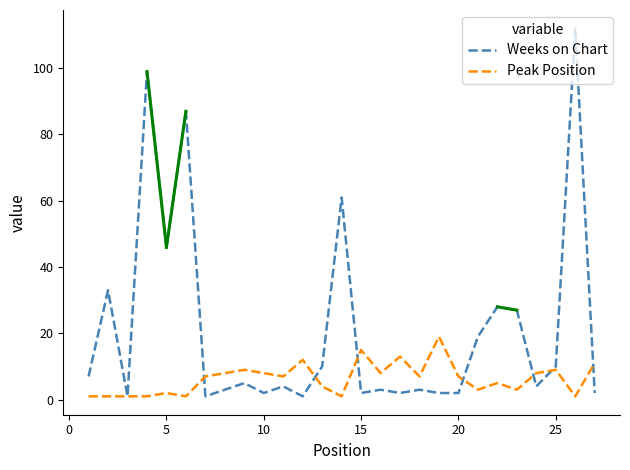

Which series has the largest total across all categories?

Weeks on Chart